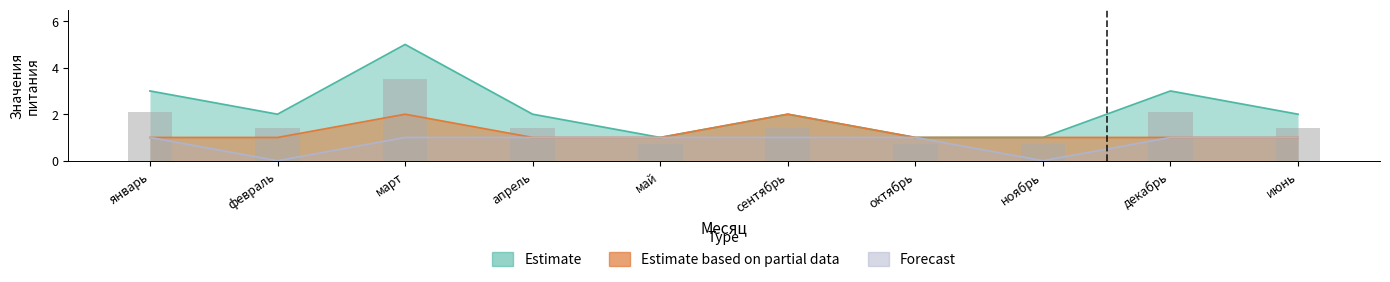

What is the label of the 4th bar from the right?

октябрь